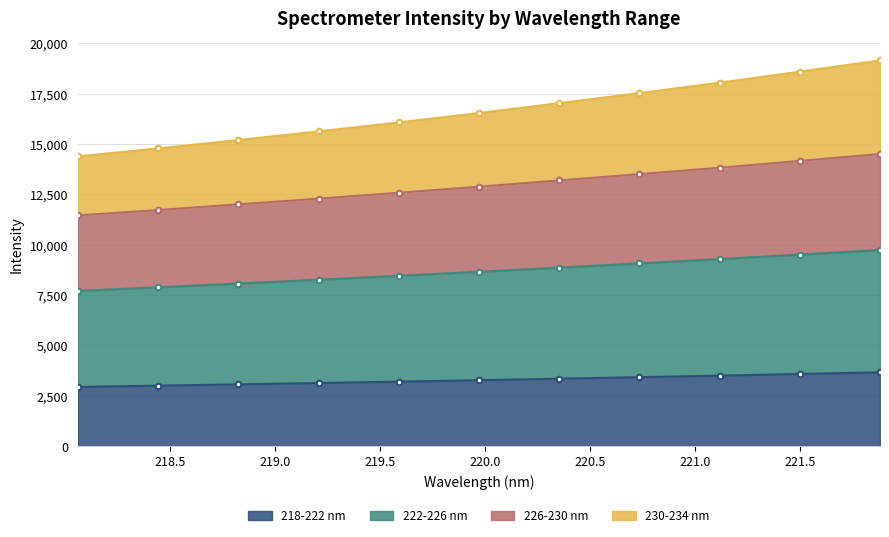

True or false: 226-230 nm has more than 2 interior local peaks.

False